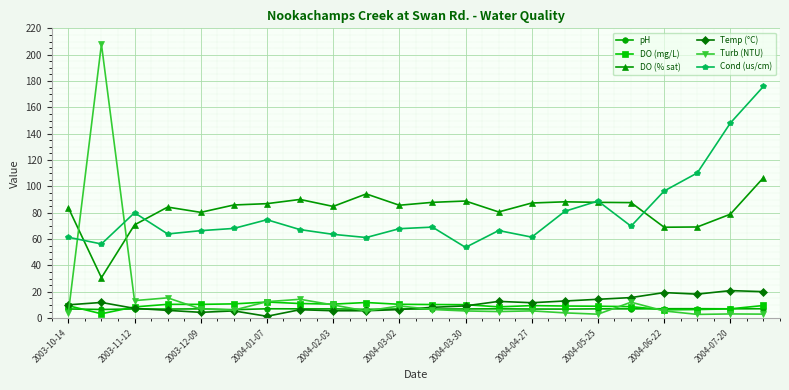

What is the value of the Cond (us/cm) point at the 10th from the left?

61.2